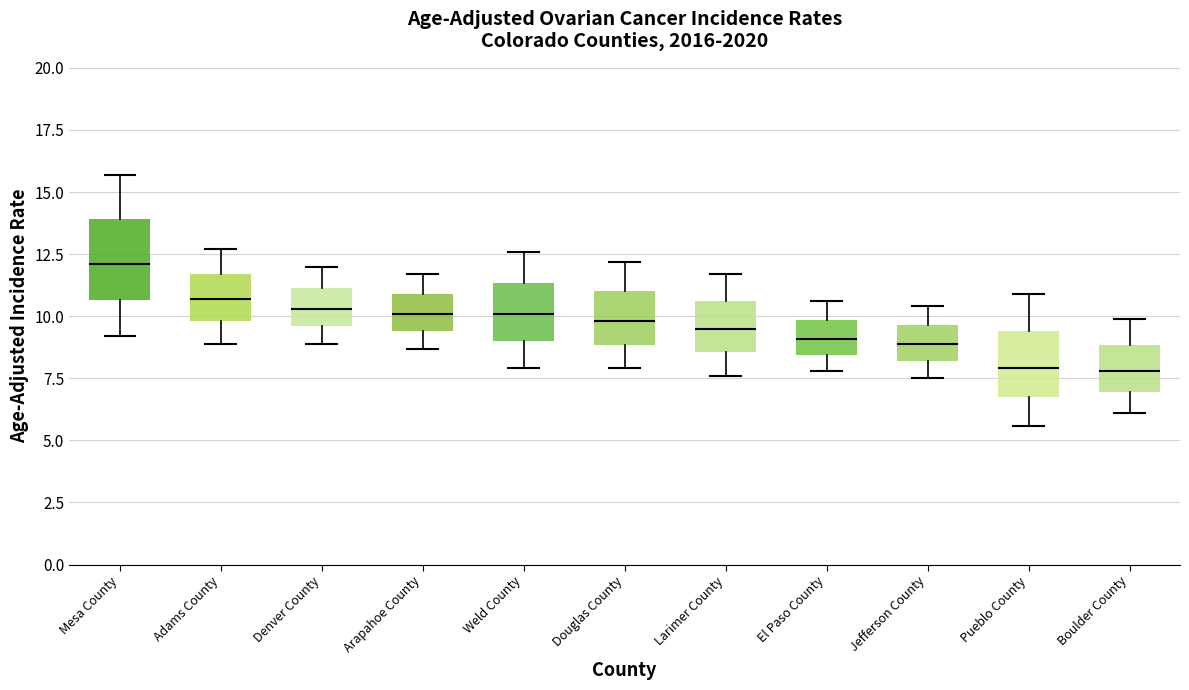

Where does the lower whisker of the box for Weld County end on the y-axis? The values are not printed on the chart, so give them approximately, as read against the axis.

8.0